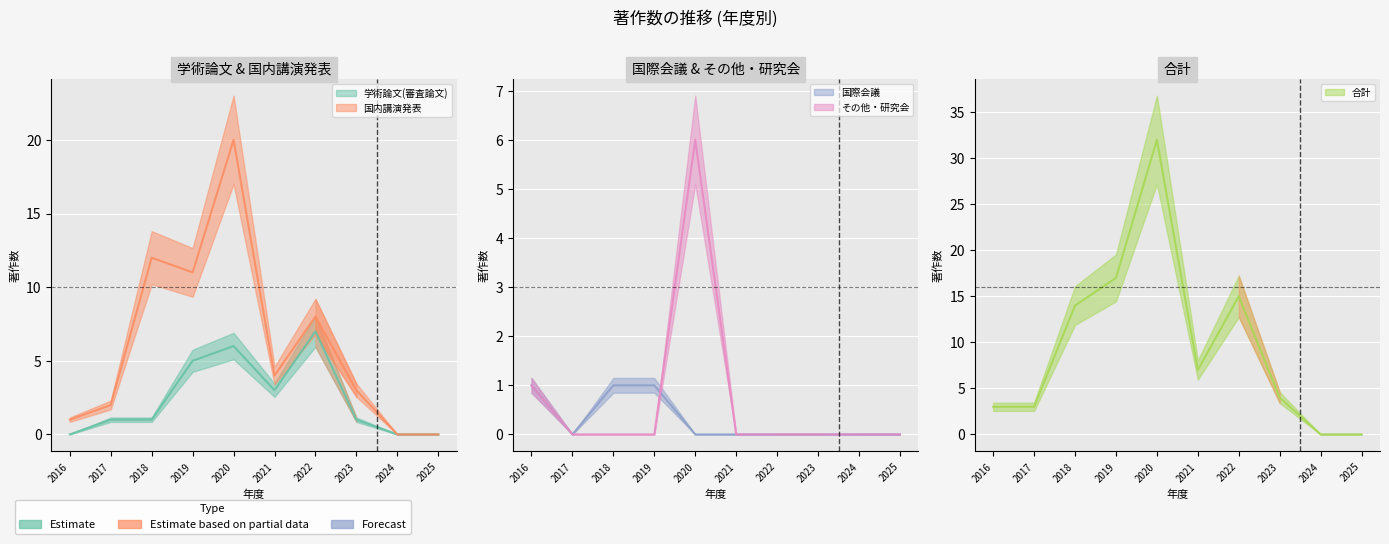

What is the difference between the 合計 values at 2019 and 2025?

17